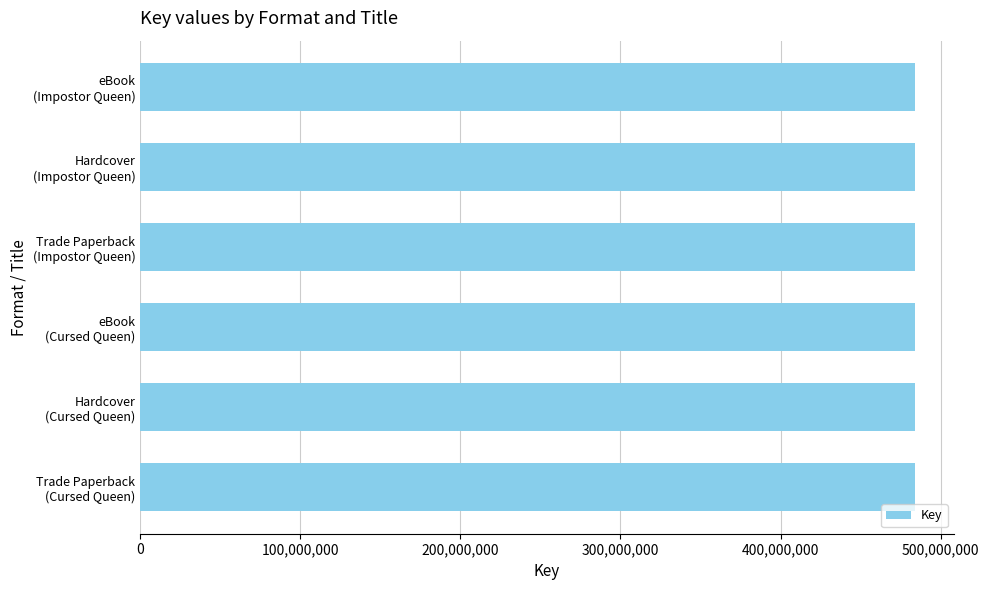

What is the greatest value displayed?

484080006